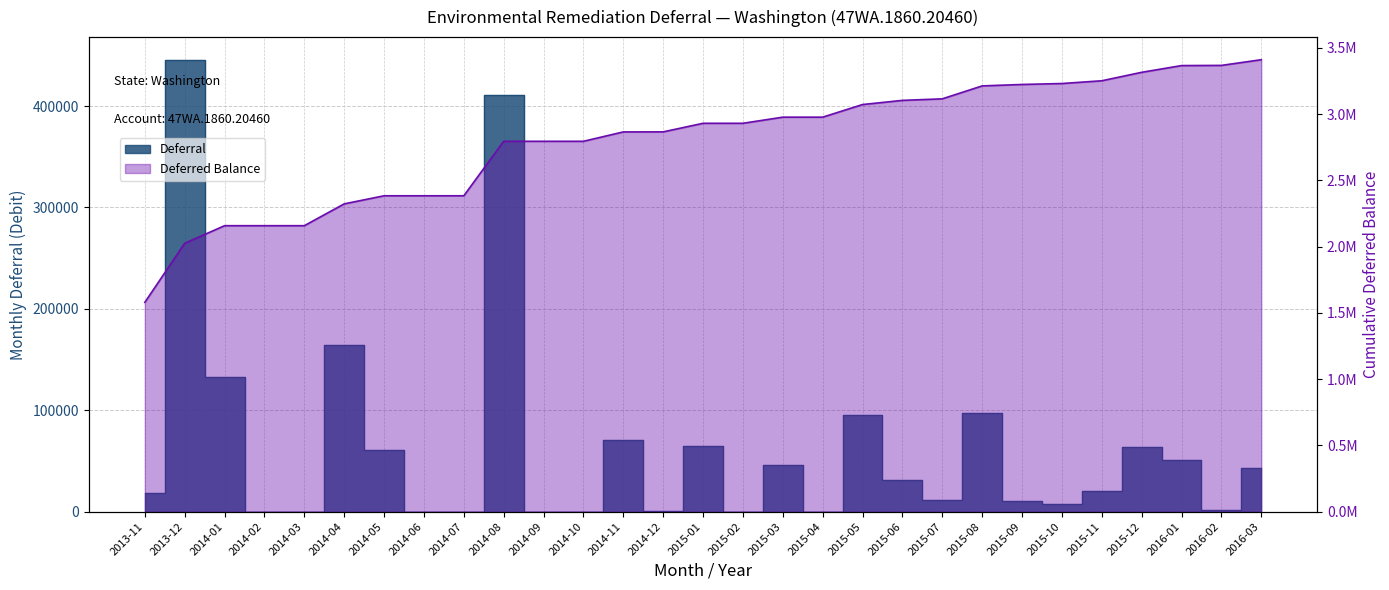

What is the sum of the Deferred Balance values at 2014-10 and 2014-06?

5178972.1